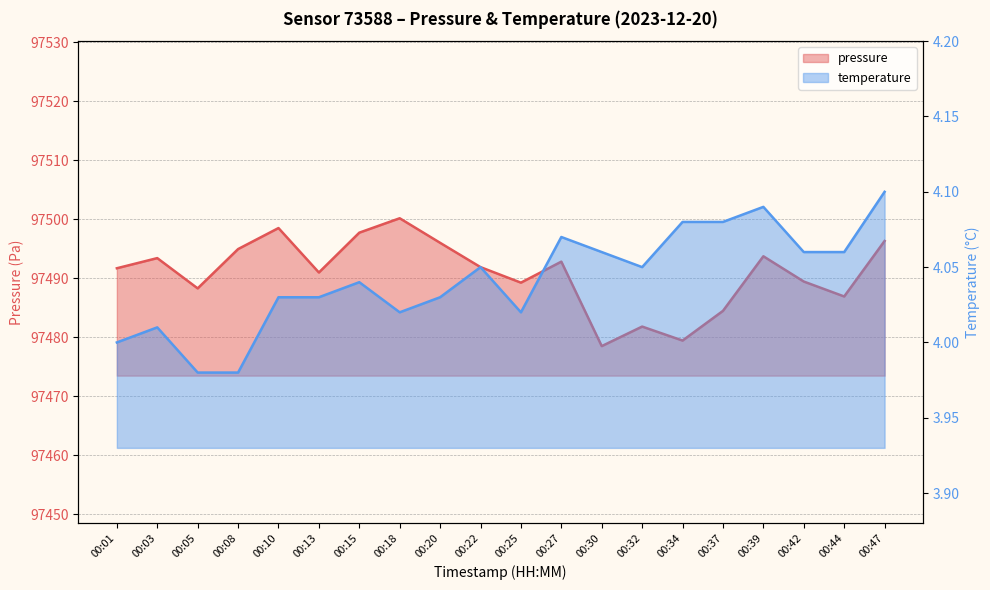

True or false: temperature has a value of 4.1 at 00:39.

True